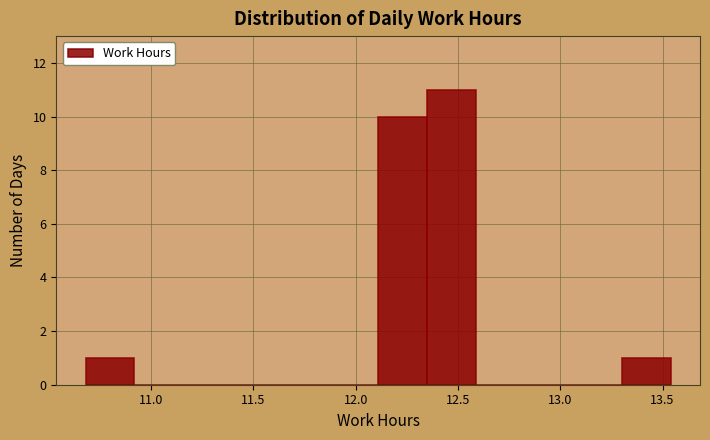

Which range on the x-axis has the tallest bar?

12.35 to 12.60